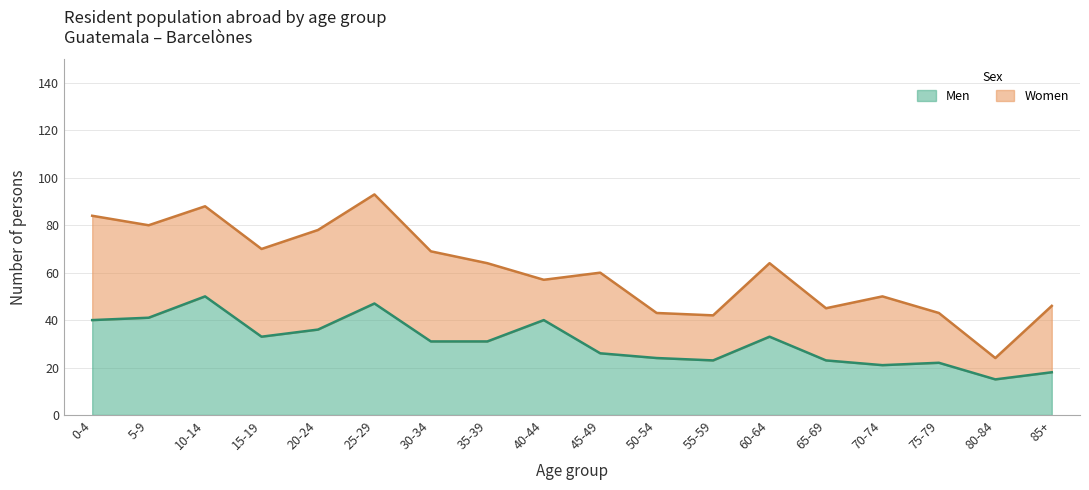

Approximately how many times larger is the value at 85+ compared to 0-4?

0.5